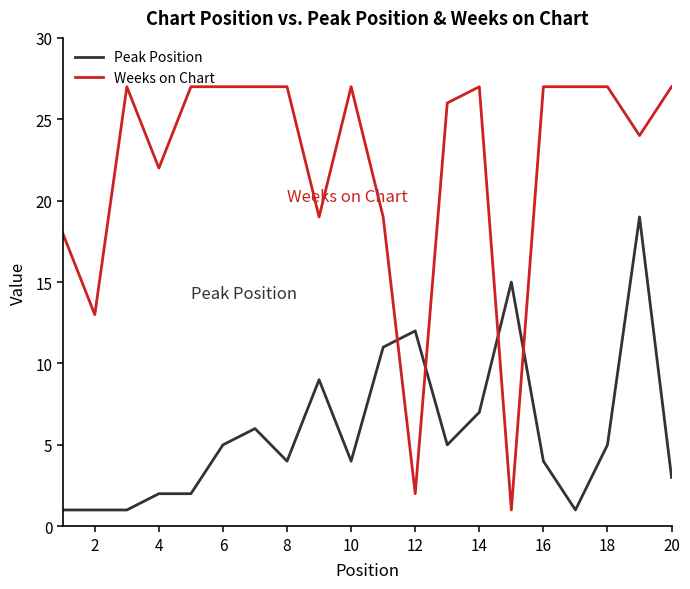

What is the maximum value for Peak Position?

19